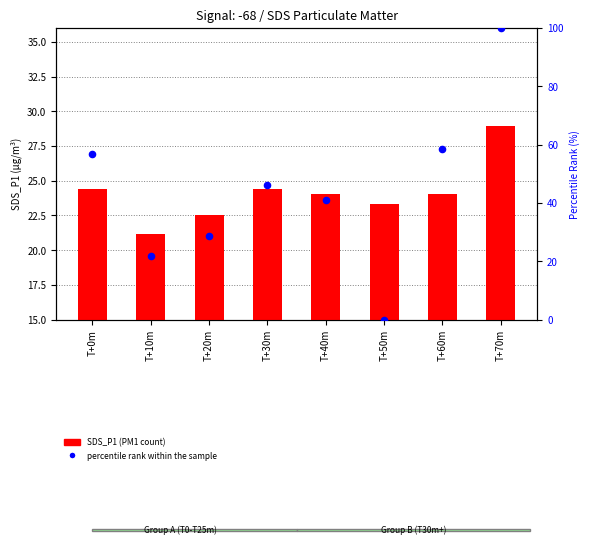

What is the total value across all series at T+20m?

51.2